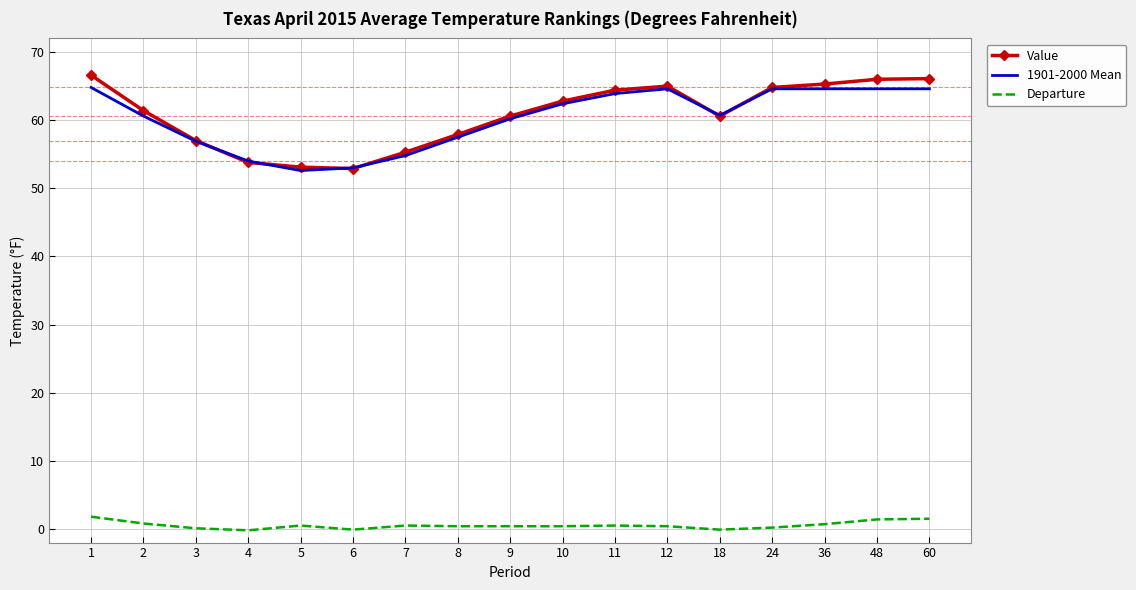

Which series has the largest range (max minus min)?

Value